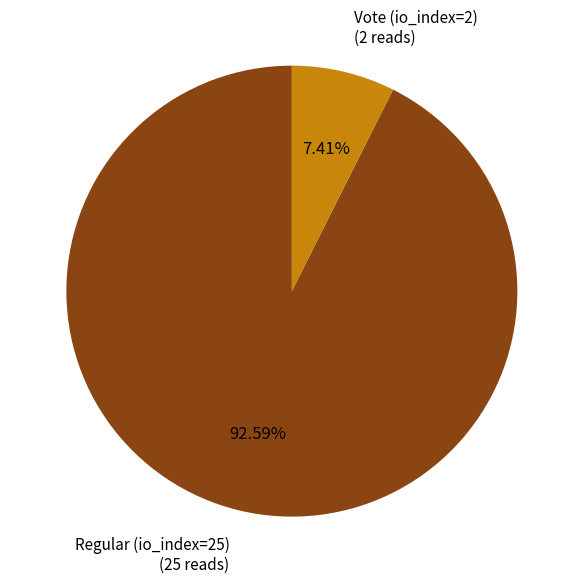

To the nearest percent, what portion does Regular (io_index=25) represent?

93%